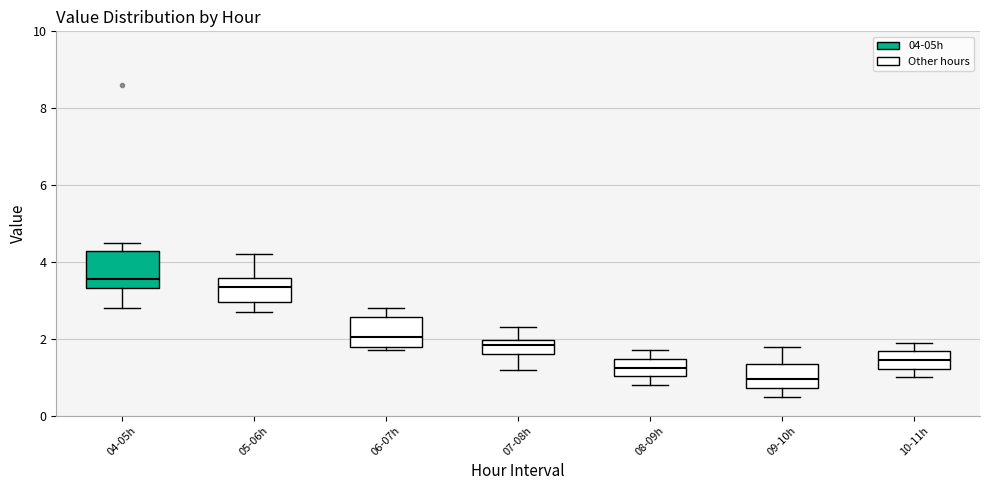

Where is the upper edge of the box for 10-11h on the y-axis? The values are not printed on the chart, so give them approximately, as read against the axis.

1.6